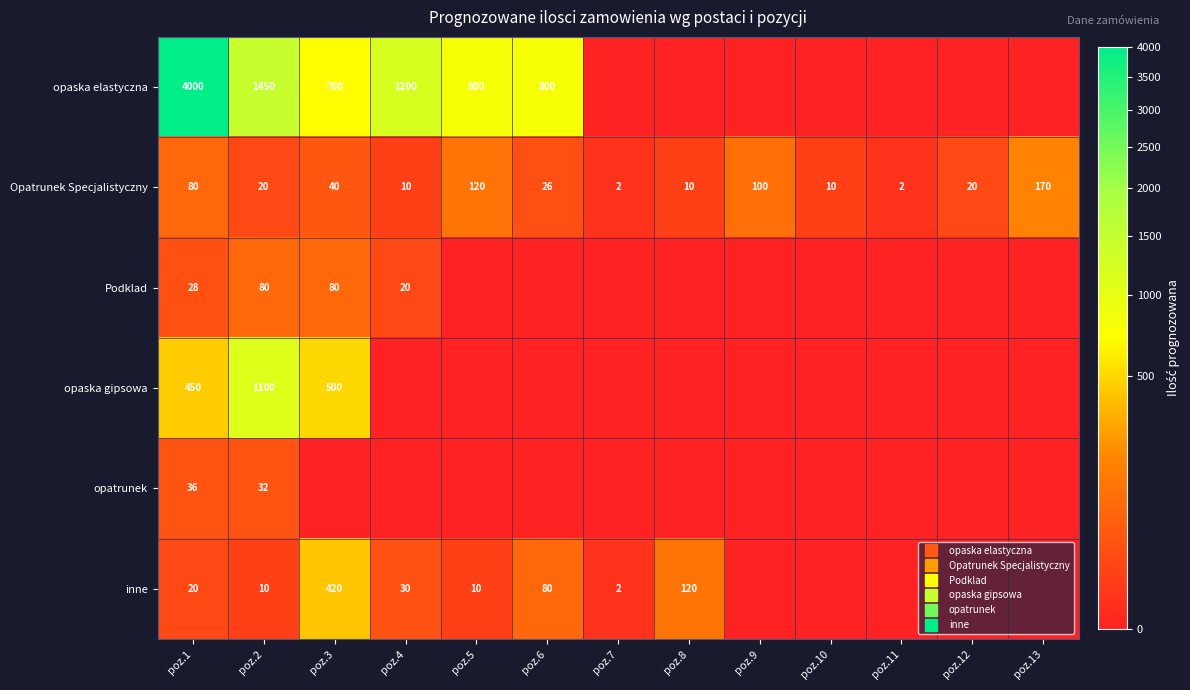

The value of opaska gipsowa at poz.4 is 0. True or false?

True